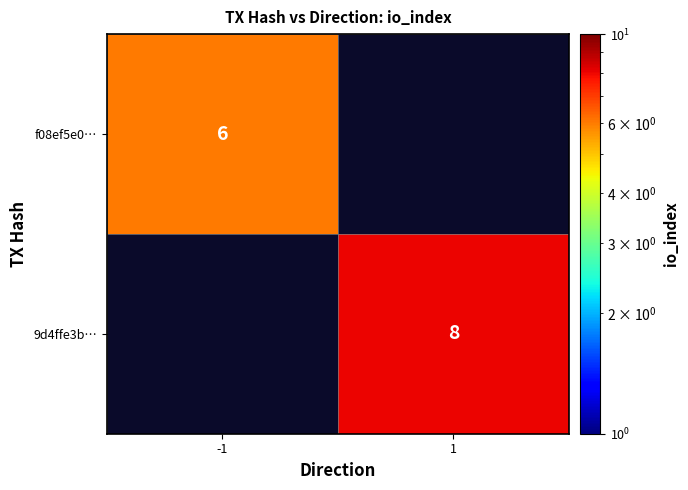

Is the value of 9d4ffe3b… at 1 greater than the value of f08ef5e0… at -1?

Yes